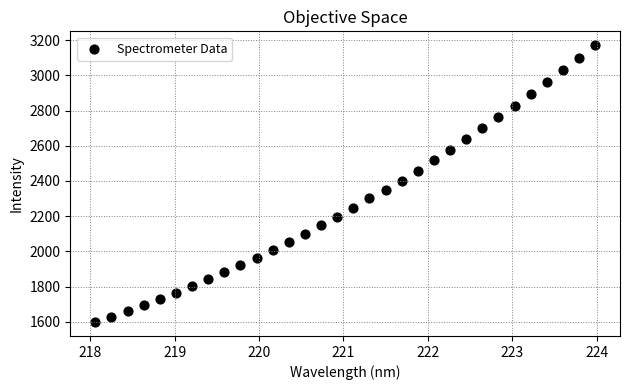

What is the range of Y values (max minus min)?

1573.3